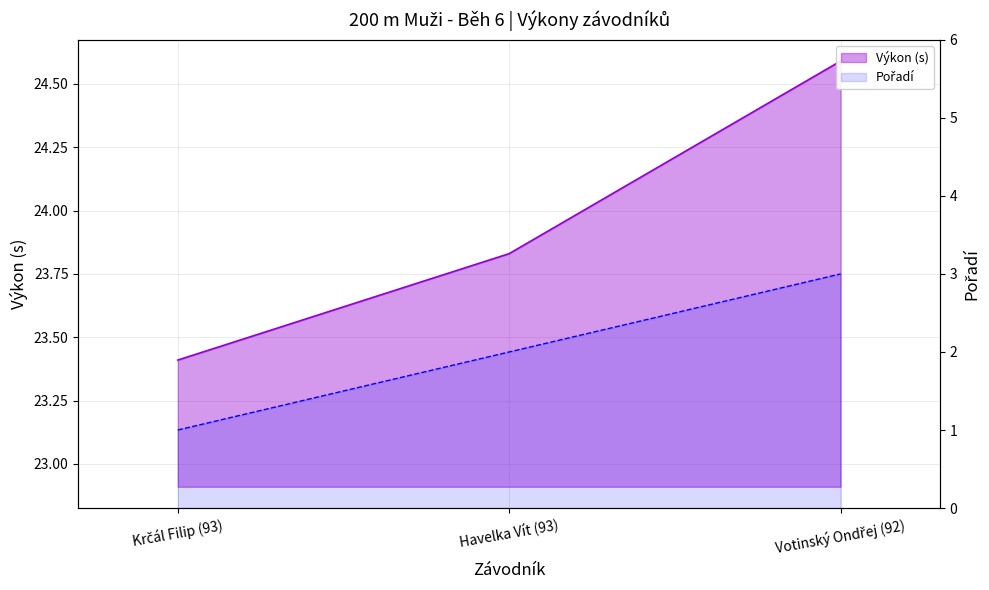

How many lines are shown in the chart?

2